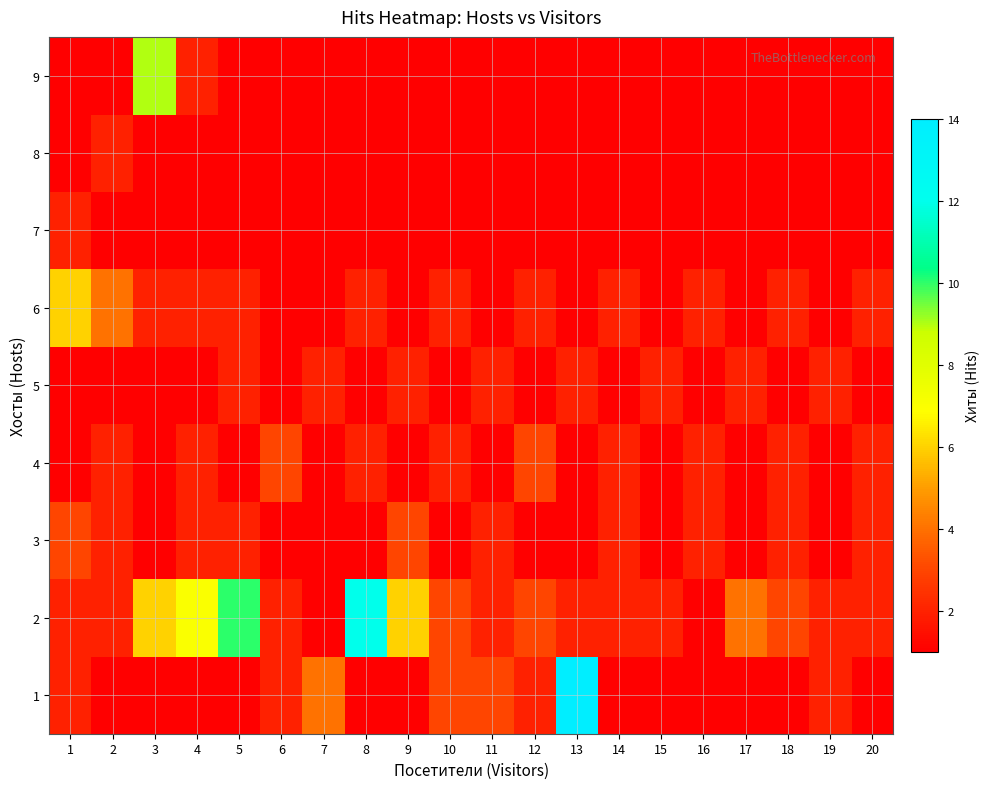

Reading left to right, extract all data points from this chart.

1: 1=2	2=1	3=1	4=1	5=1	6=2	7=4	8=1	9=1	10=3	11=3	12=2	13=14	14=1	15=1	16=1	17=1	18=1	19=2	20=1
2: 1=2	2=2	3=6	4=7	5=10	6=2	7=1	8=12	9=6	10=3	11=2	12=3	13=2	14=2	15=2	16=1	17=4	18=3	19=2	20=2
3: 1=3	2=2	3=1	4=2	5=2	6=1	7=1	8=1	9=3	10=1	11=2	12=1	13=1	14=2	15=1	16=2	17=1	18=2	19=1	20=2
4: 1=1	2=2	3=1	4=2	5=1	6=3	7=1	8=2	9=1	10=2	11=1	12=3	13=1	14=2	15=1	16=2	17=1	18=2	19=1	20=2
5: 1=1	2=1	3=1	4=1	5=2	6=1	7=2	8=1	9=2	10=1	11=2	12=1	13=2	14=1	15=2	16=1	17=2	18=1	19=2	20=1
6: 1=6	2=4	3=2	4=2	5=2	6=1	7=1	8=2	9=1	10=2	11=1	12=2	13=1	14=2	15=1	16=2	17=1	18=2	19=1	20=2
7: 1=2	2=1	3=1	4=1	5=1	6=1	7=1	8=1	9=1	10=1	11=1	12=1	13=1	14=1	15=1	16=1	17=1	18=1	19=1	20=1
8: 1=1	2=2	3=1	4=1	5=1	6=1	7=1	8=1	9=1	10=1	11=1	12=1	13=1	14=1	15=1	16=1	17=1	18=1	19=1	20=1
9: 1=1	2=1	3=9	4=2	5=1	6=1	7=1	8=1	9=1	10=1	11=1	12=1	13=1	14=1	15=1	16=1	17=1	18=1	19=1	20=1